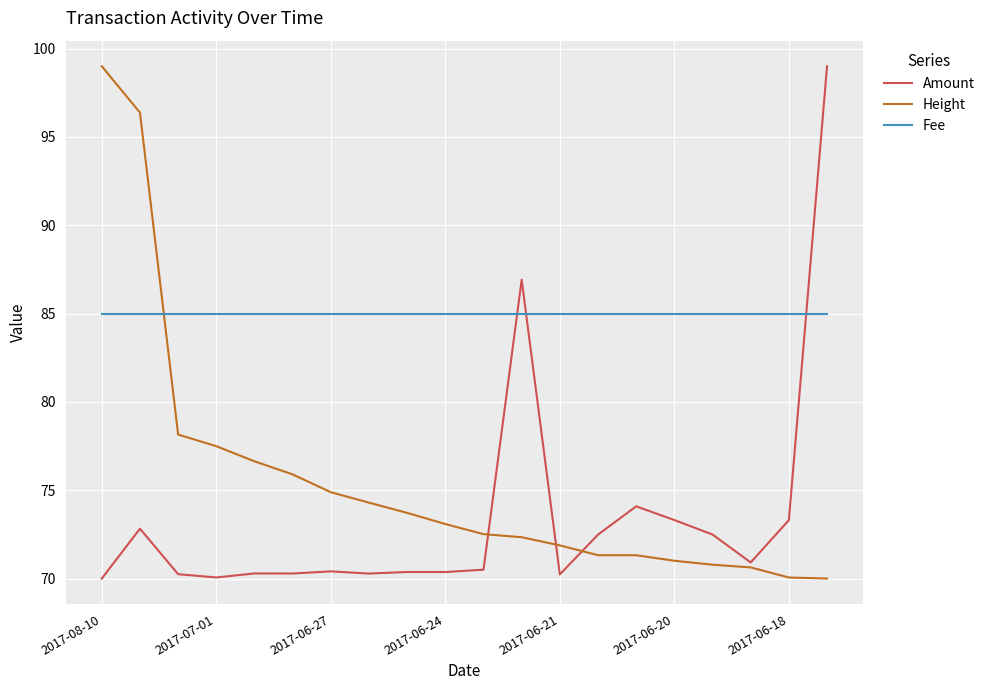

Rank the series by their average value, from lowest to highest.

Amount, Height, Fee